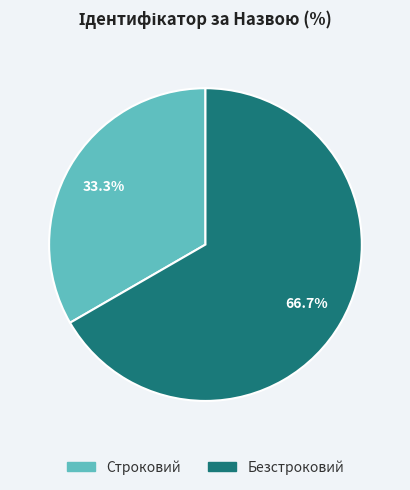

How many slices are in this pie chart?

2